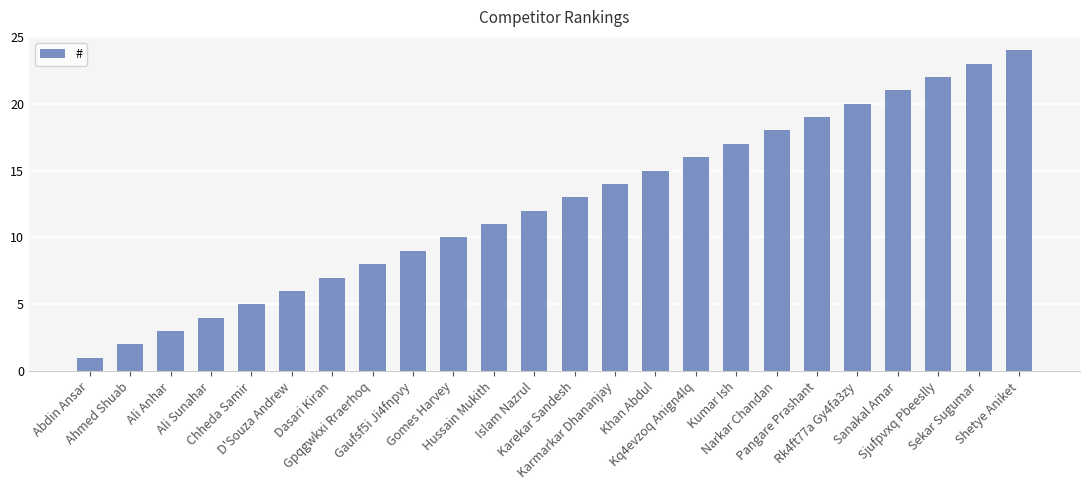

Rank the categories by value from highest to lowest.

Shetye Aniket, Sekar Sugumar, Sjufpvxq Pbeeslly, Sanakal Amar, Rk4ft77a Gy4fa3zy, Pangare Prashant, Narkar Chandan, Kumar Ish, Kq4evzoq Anign4lq, Khan Abdul, Karmarkar Dhananjay, Karekar Sandesh, Islam Nazrul, Hussain Mukith, Gomes Harvey, Gaufsf5i Ji4fnpvy, Gpqgwkxi Rraerhoq, Dasari Kiran, D'Souza Andrew, Chheda Samir, Ali Sunahar, Ali Anhar, Ahmed Shuab, Abdin Ansar